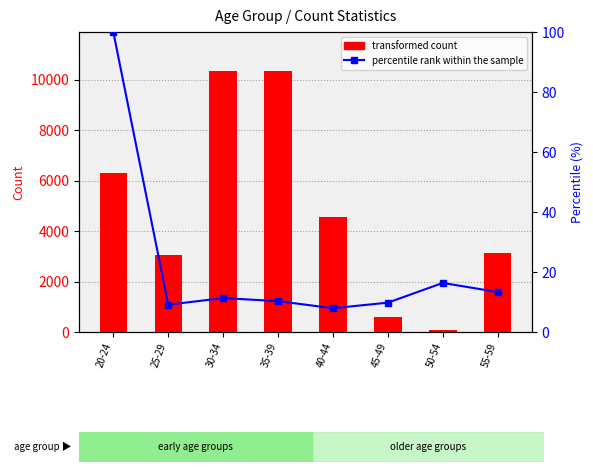

Is it true that percentile rank within the sample equals 9.8 at 45-49?

True